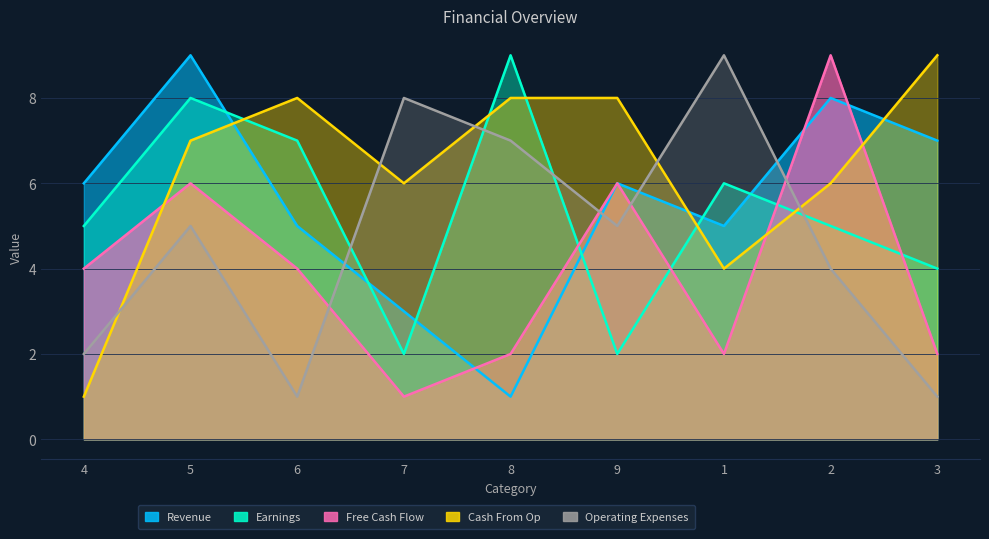

In Operating Expenses, how many points are higher than both neighbors (excluding endpoints)?

3